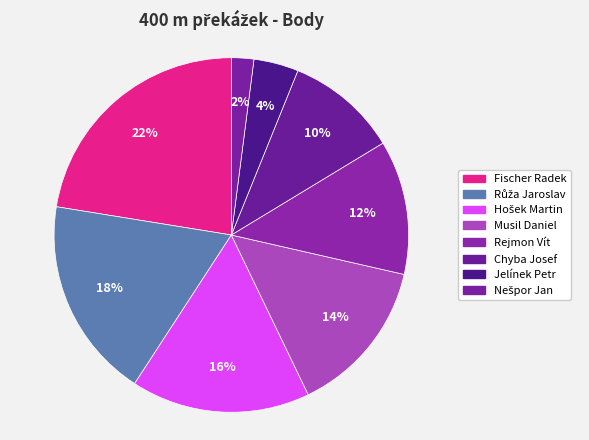

How many segments does this pie chart have?

8